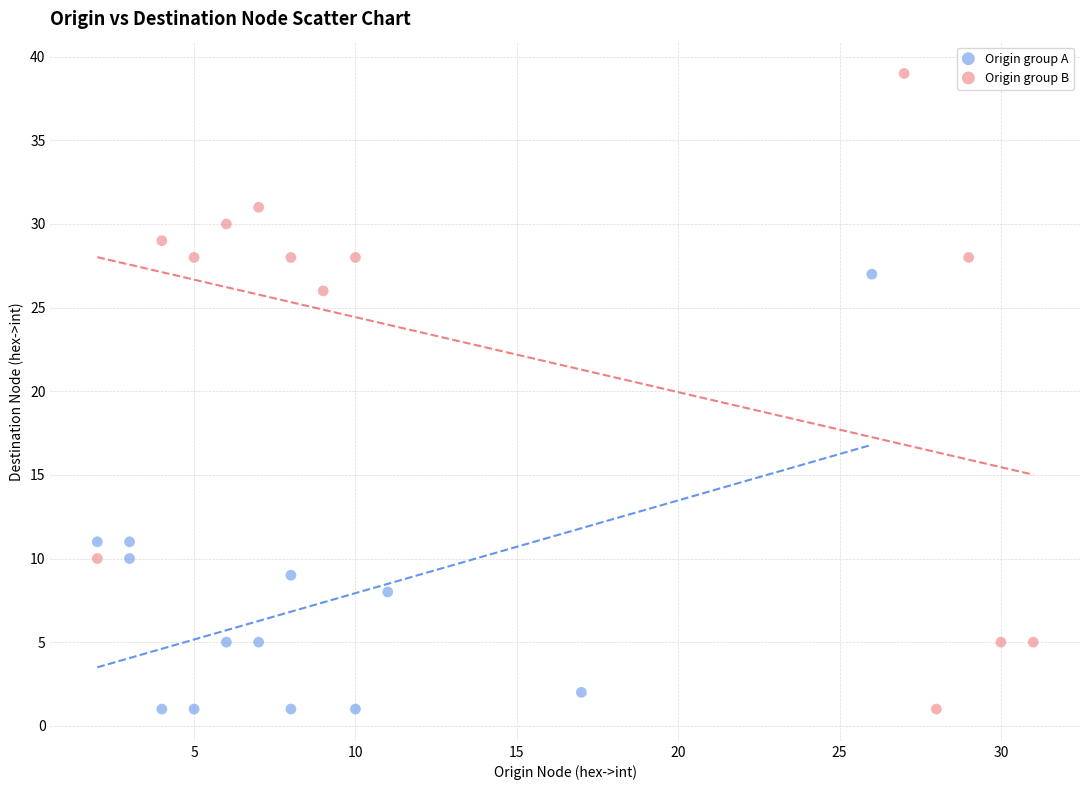

Which series reaches the maximum Y coordinate?

Origin group B